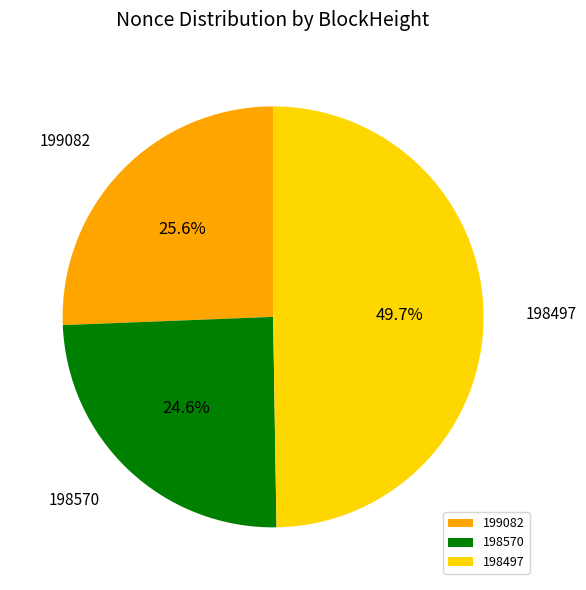

To the nearest percent, what percentage of the pie is 198570?

25%